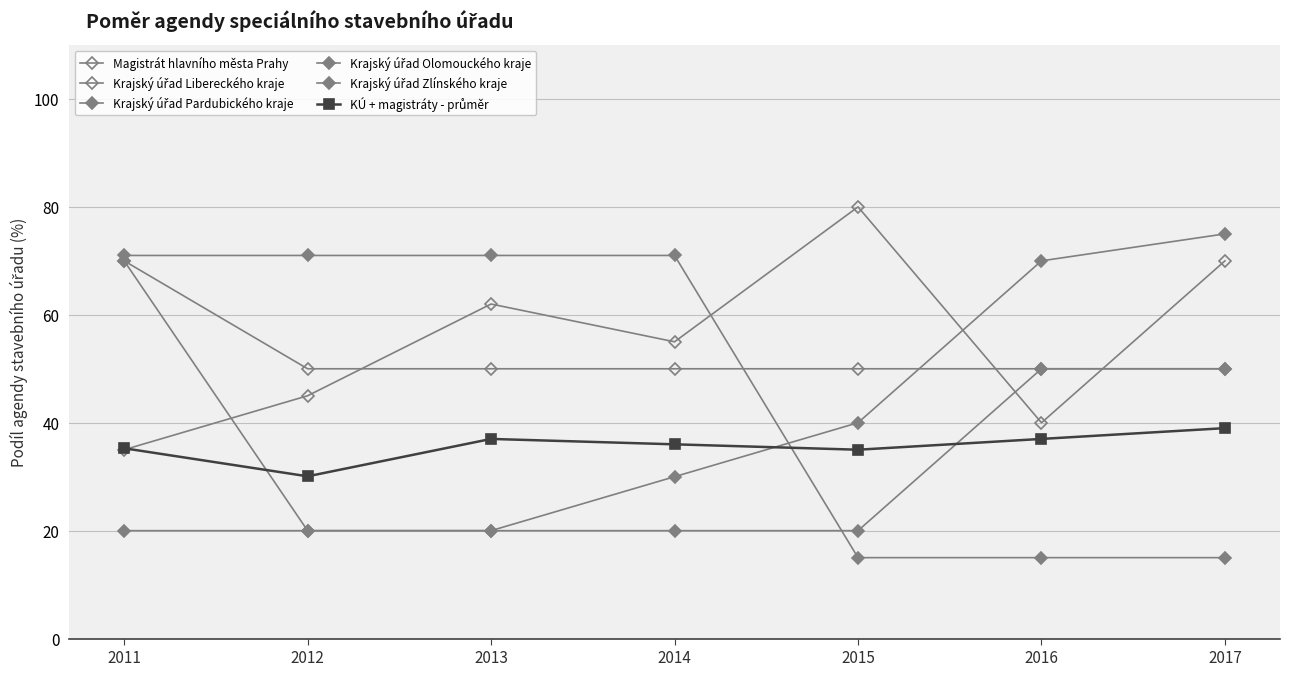

How many data points does each series have?

7